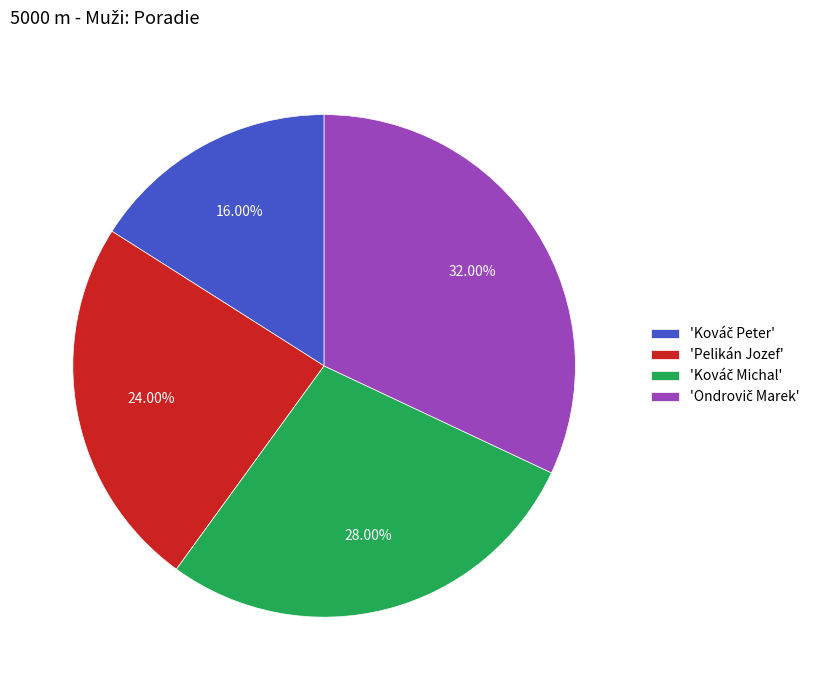

How many segments does this pie chart have?

4